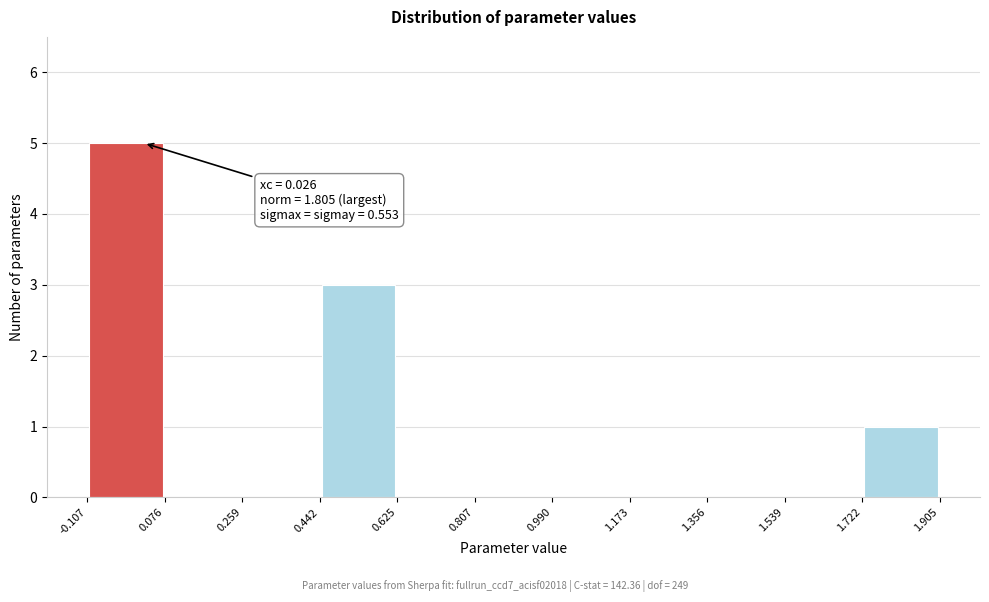

Which range on the x-axis has the tallest bar?

-0.107 to 0.076